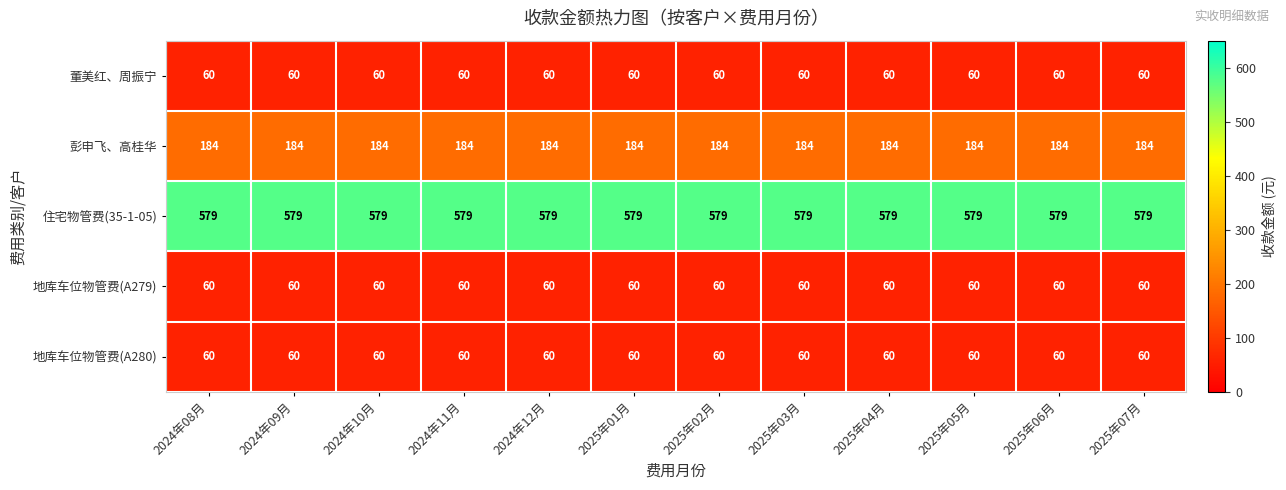

True or false: 彭申飞、高桂华 has a value of 184 at 2024年11月.

True